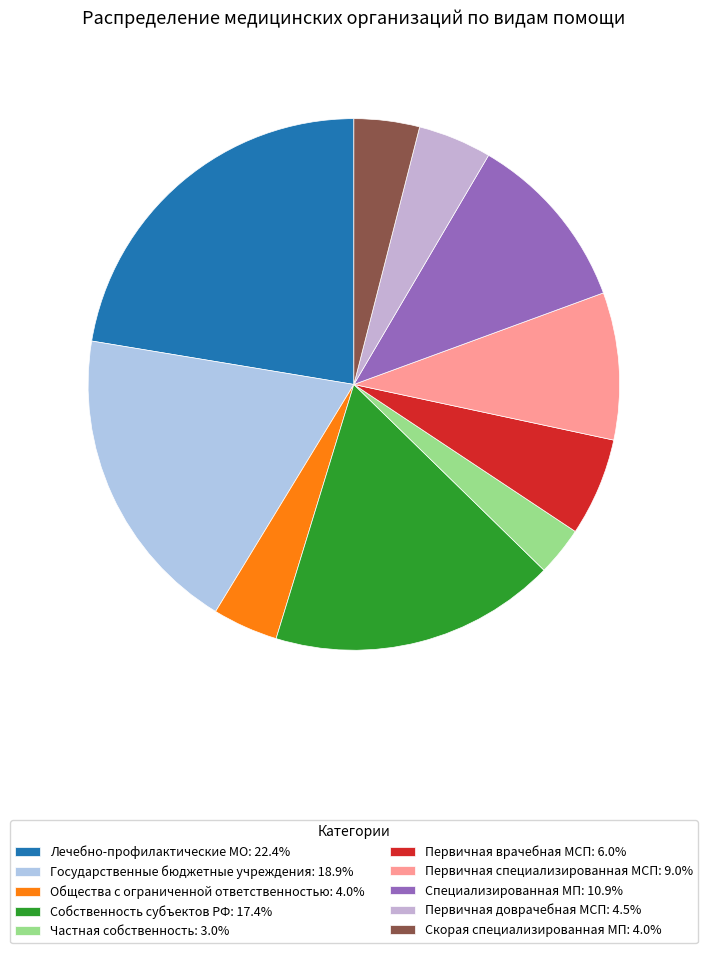

How many slices are in this pie chart?

10